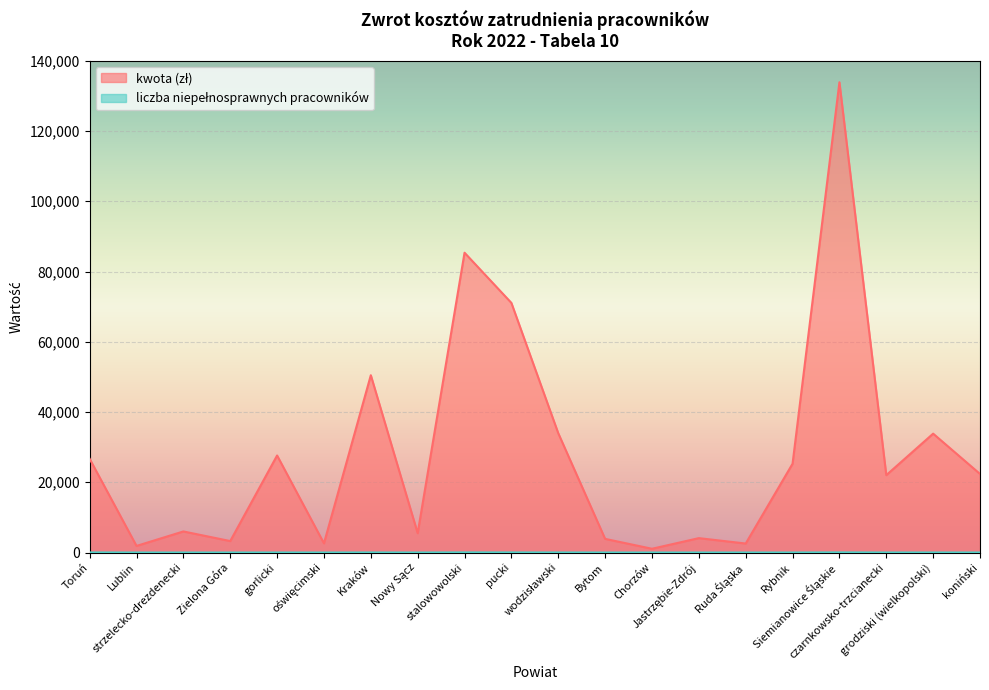

List the series in order of their overall mean, highest first.

kwota (zł), liczba niepełnosprawnych pracowników